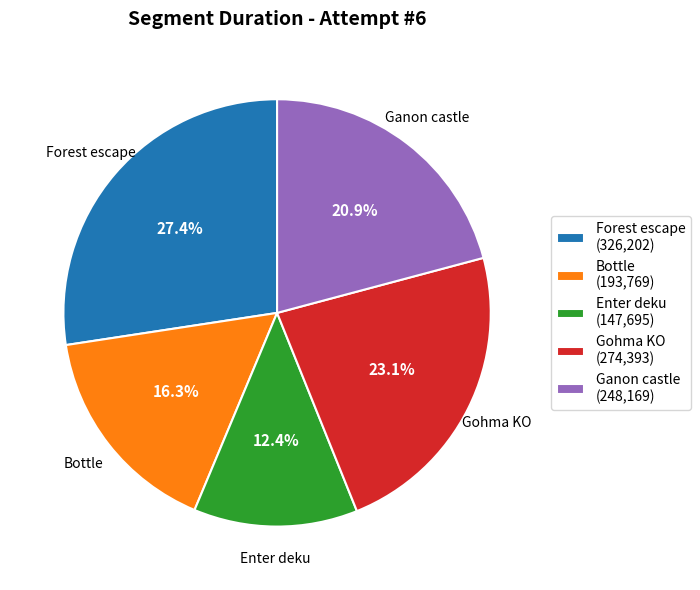

Which category has the smallest portion of the pie?

Enter deku